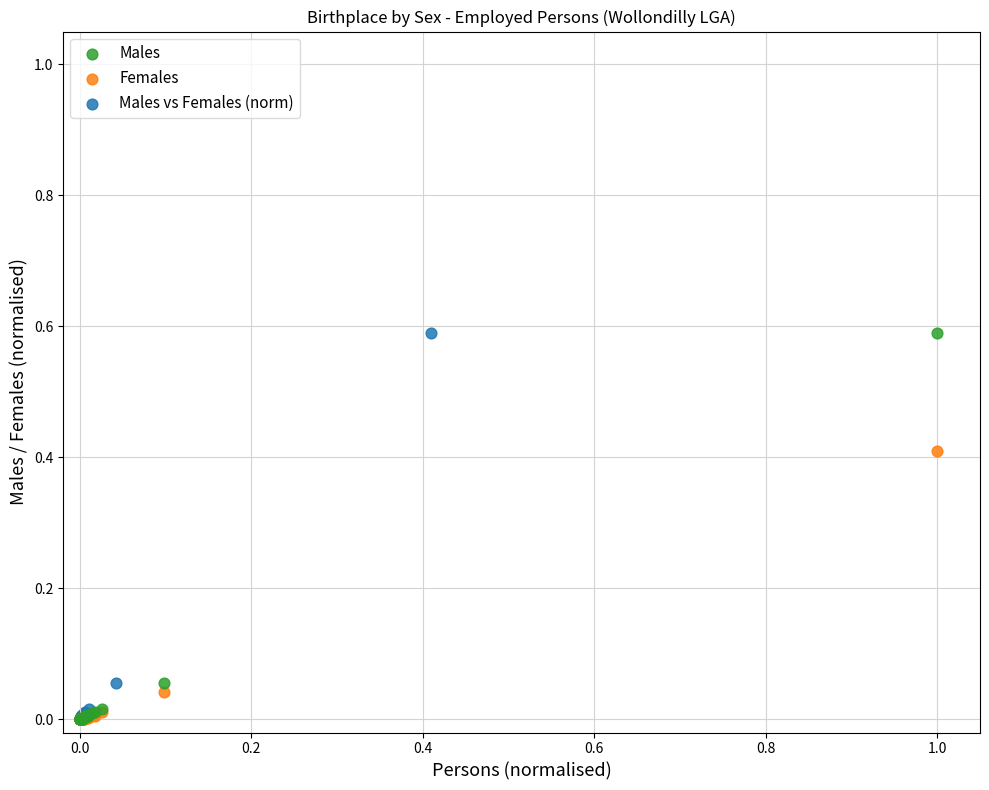

What are all the series names shown in the legend?

Males, Females, Males vs Females (norm)